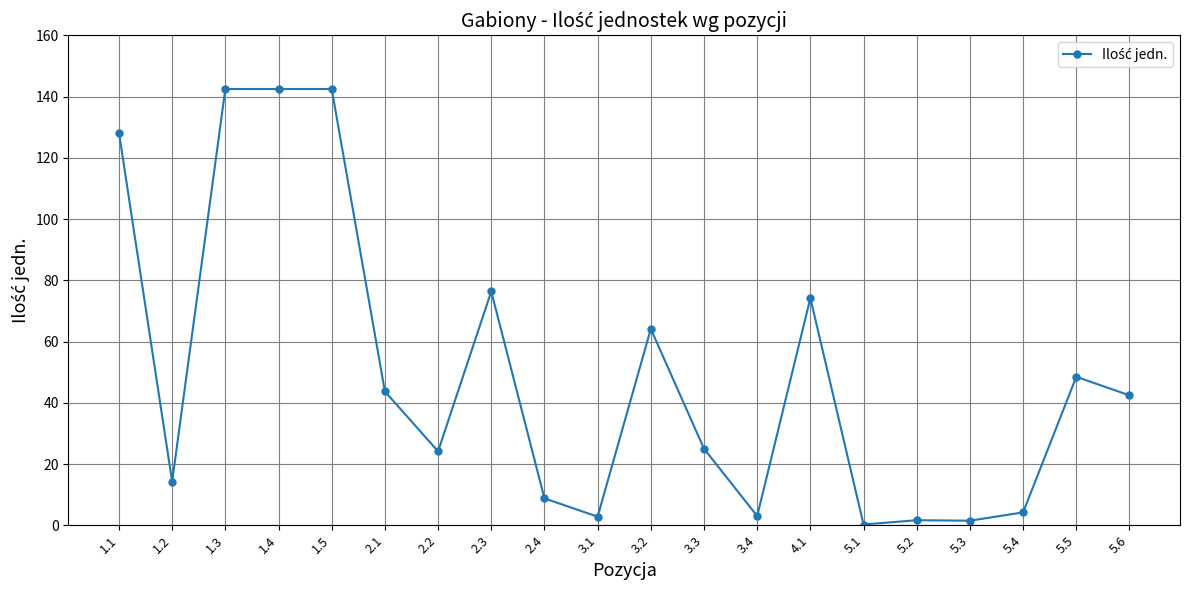

Where is the first local minimum?

1.2